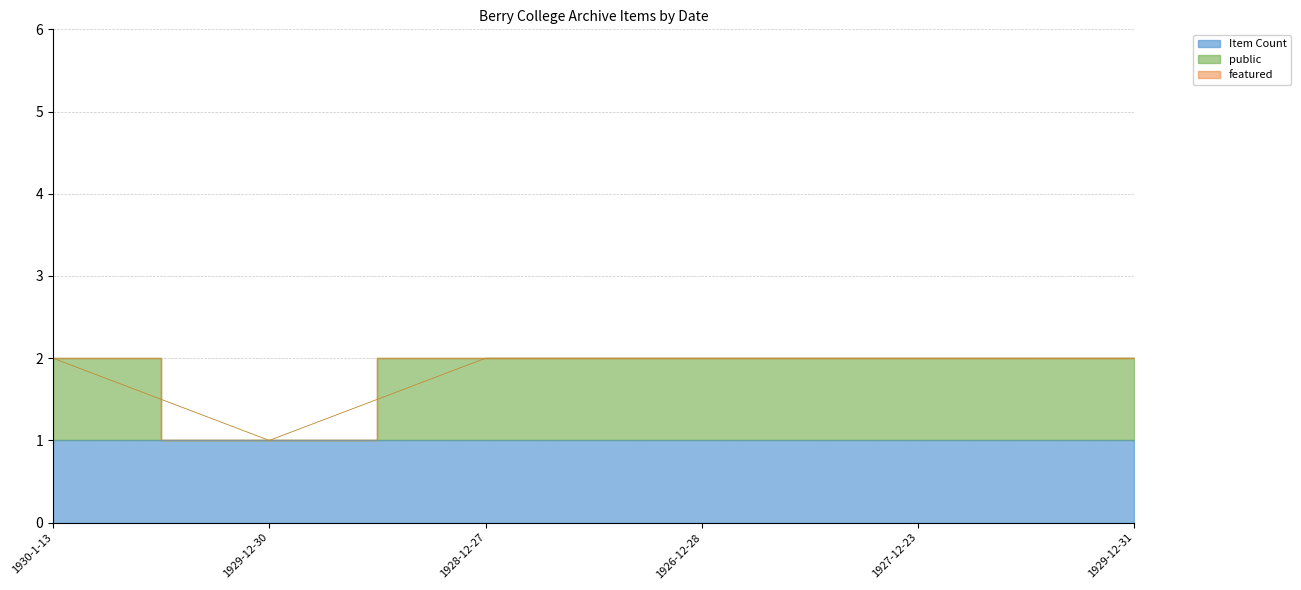

What is the sum of all Item Count values?

6